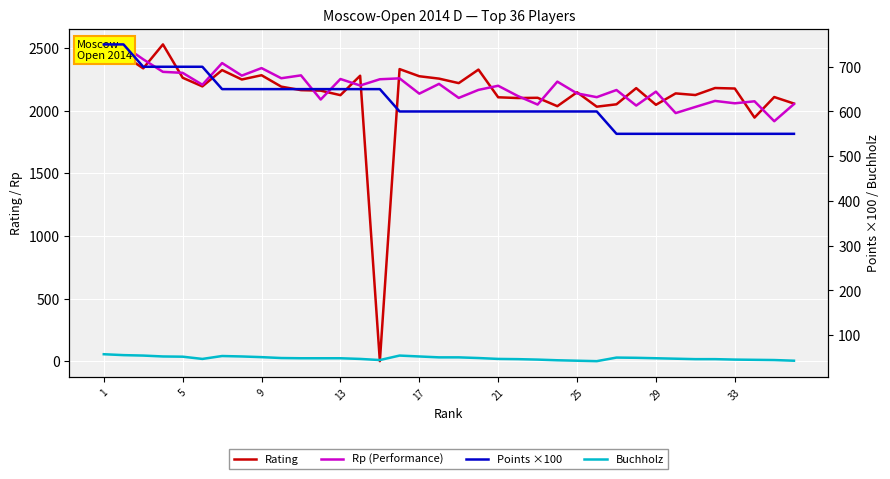

At how many categories does at least one series exceed 1304?

36